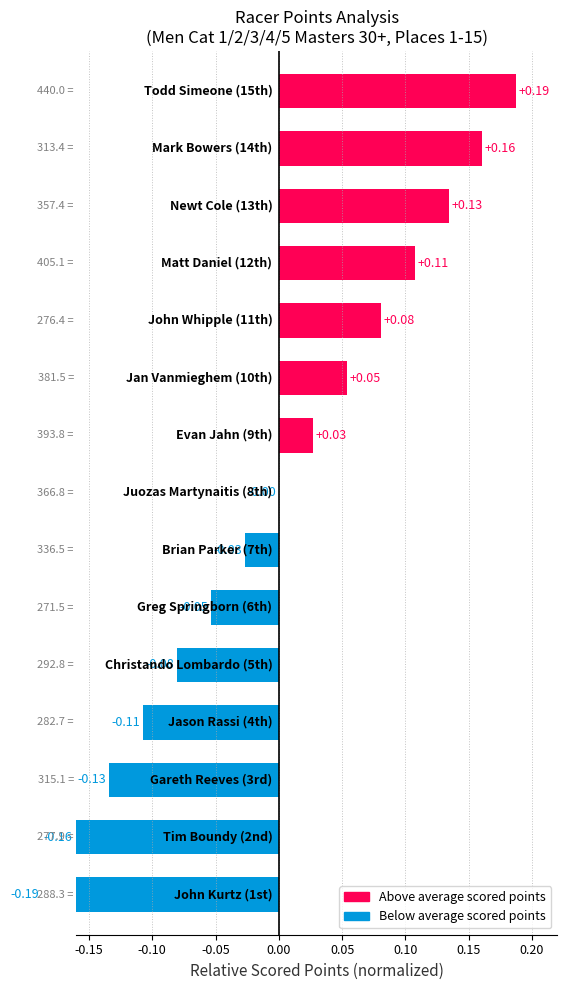

How many categories are shown in the chart?

15